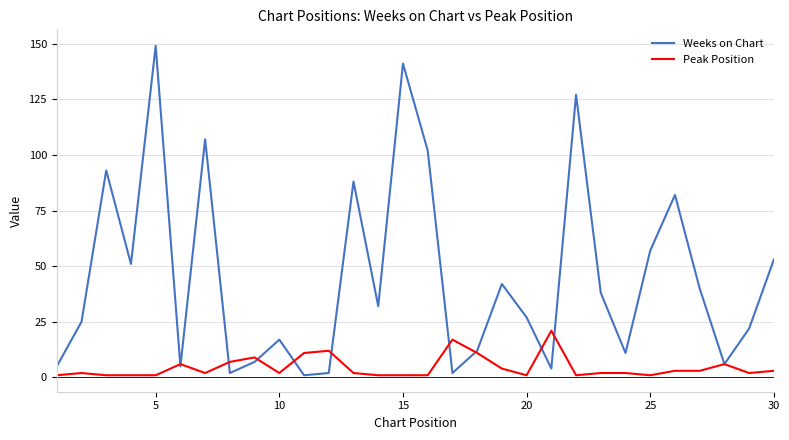

Rank the series by their maximum value, from highest to lowest.

Weeks on Chart, Peak Position